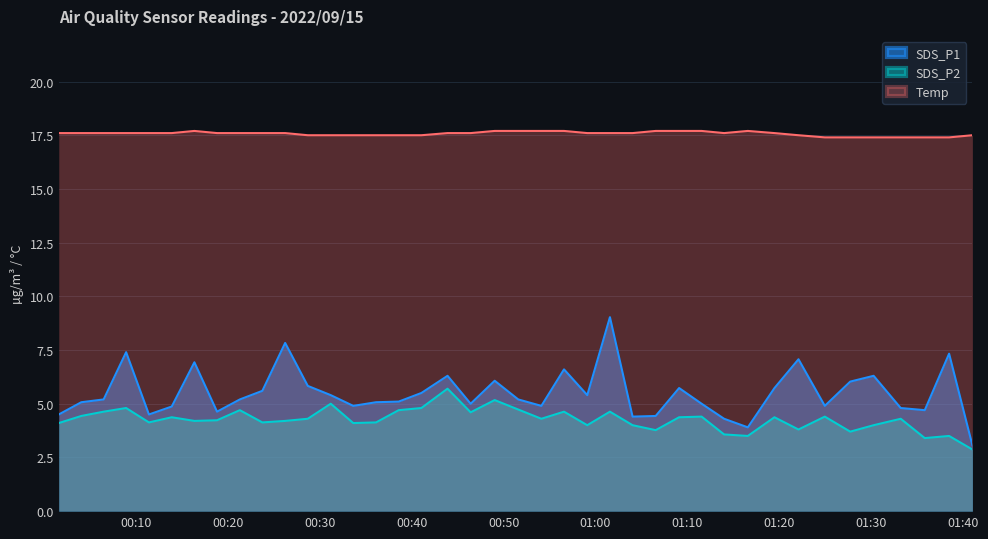

What is the minimum value for SDS_P1?

3.1